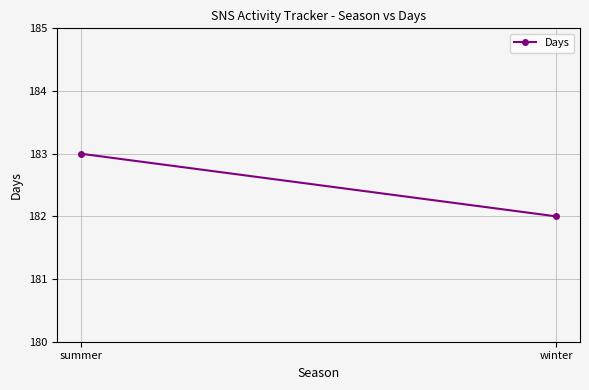

What is the change in value from summer to winter?

-1